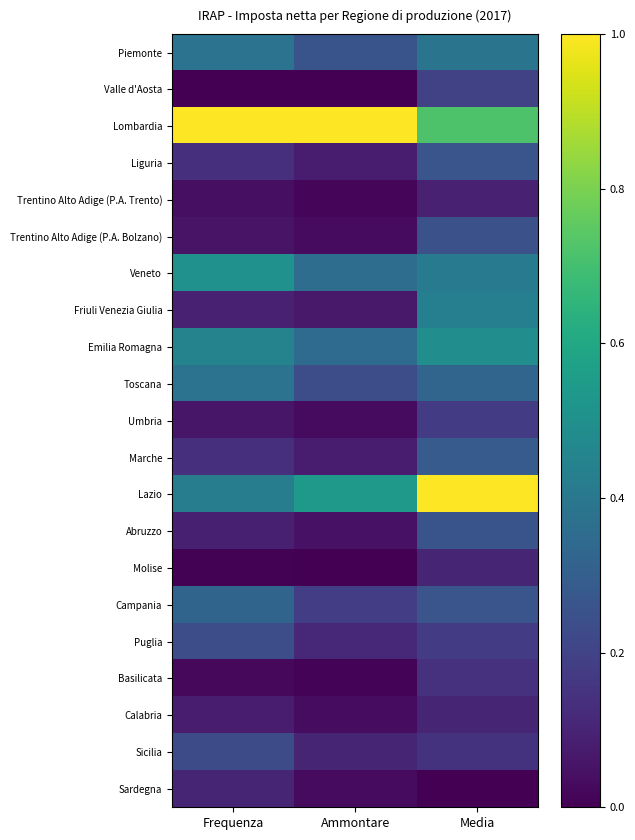

Which has a higher value, Ammontare or Frequenza?

Frequenza